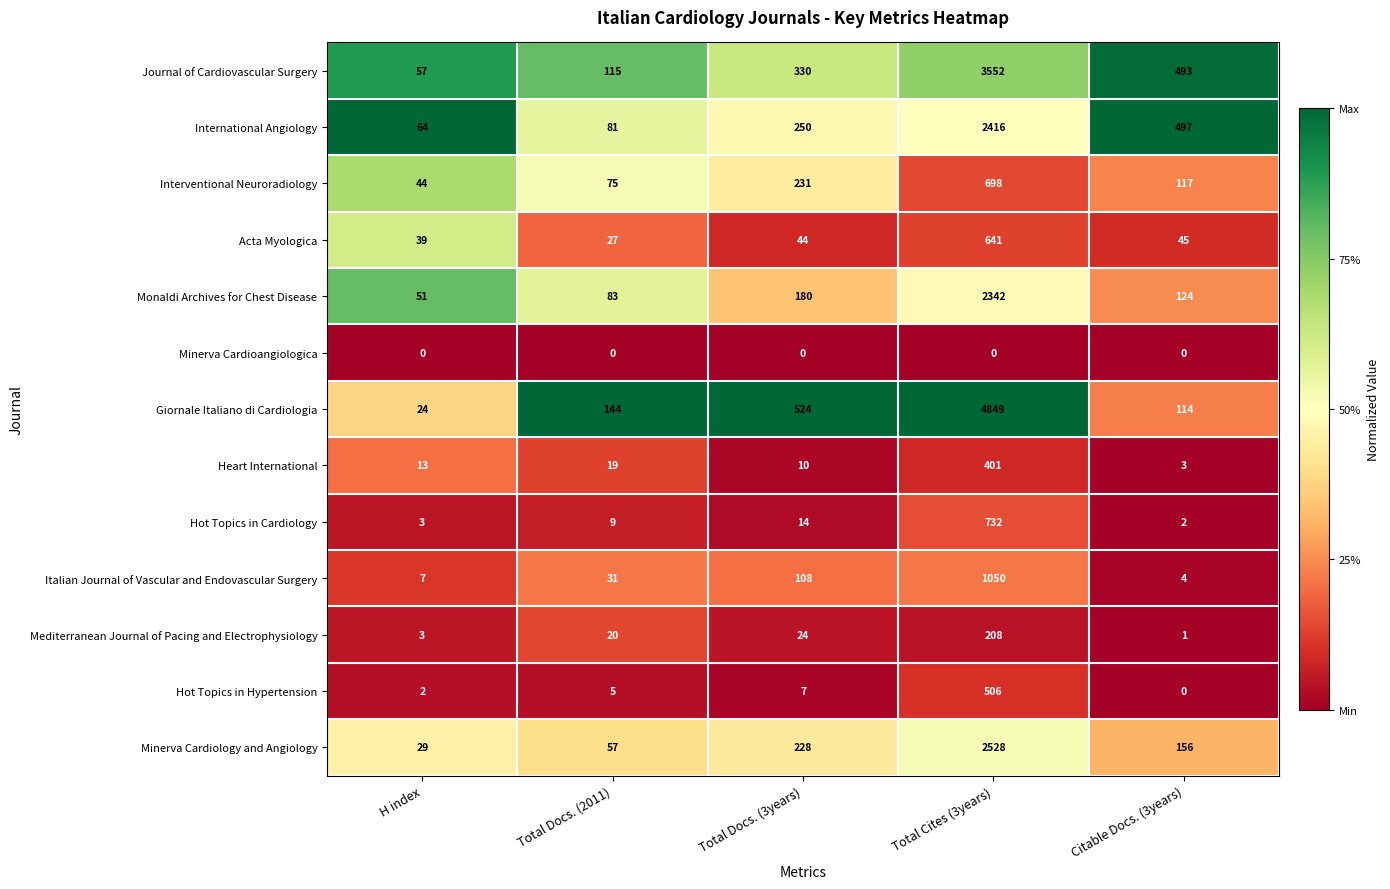

Which series has the largest range (max minus min)?

Giornale Italiano di Cardiologia